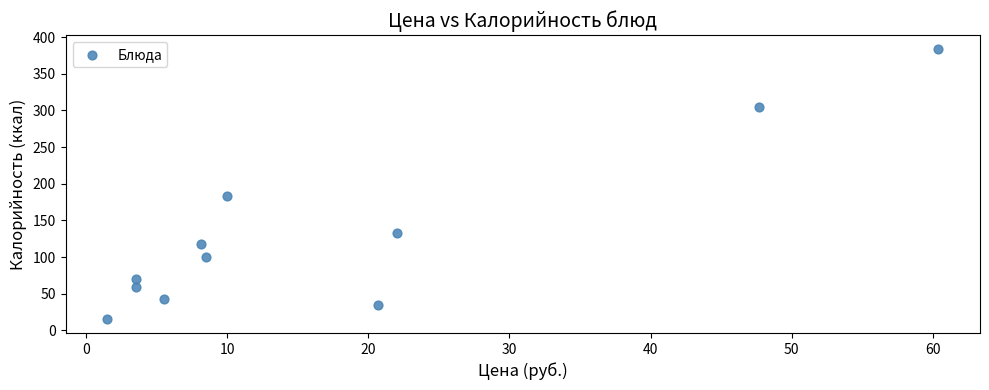

What is the average X value?

17.4